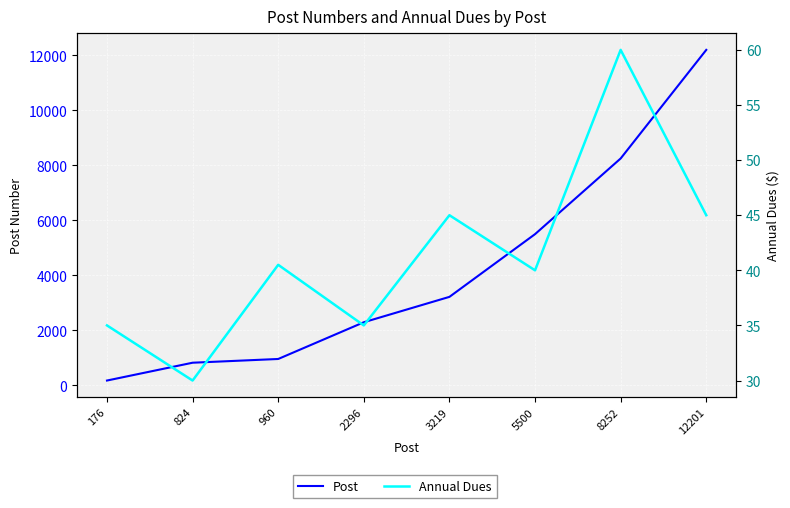

Is it true that Post equals 1218.2 at 824?

False